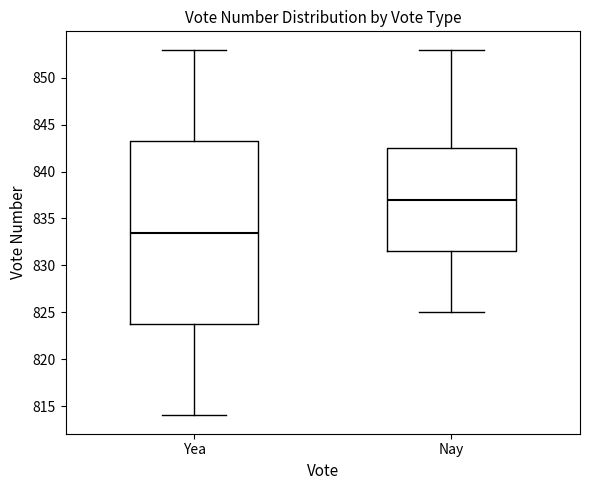

Where does the upper whisker of the box for Yea end on the y-axis? The values are not printed on the chart, so give them approximately, as read against the axis.

853.0